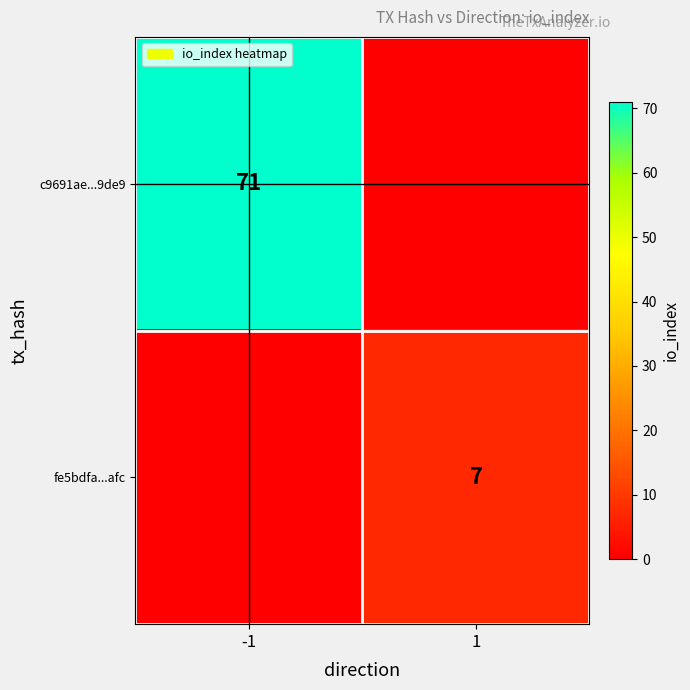

The c9691ae...9de9 series shows 126 at -1. True or false?

False